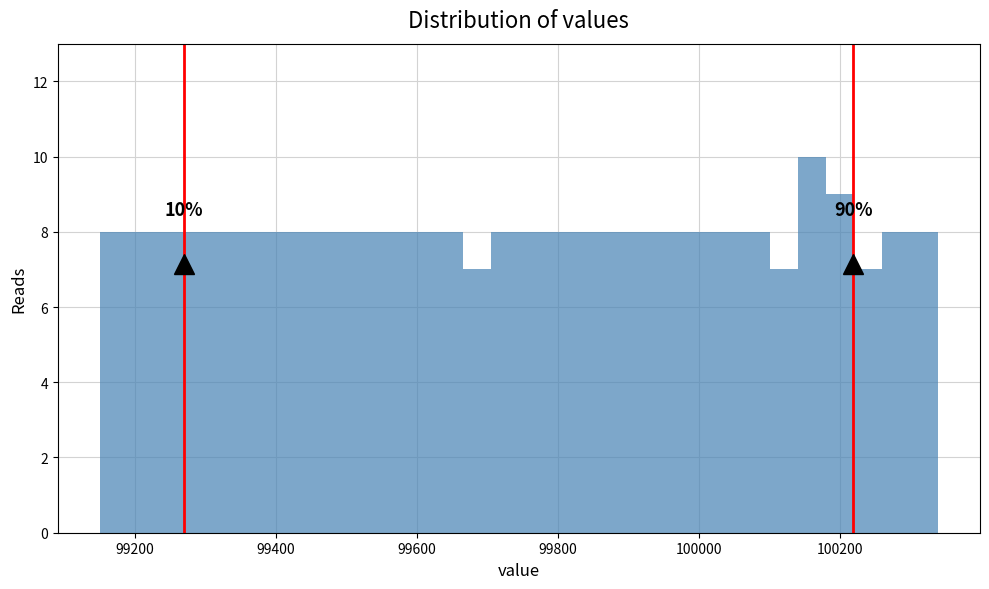

Around what value on the x-axis is the tallest bar? Give the approximate position of its centre, as read against the axis.

100160